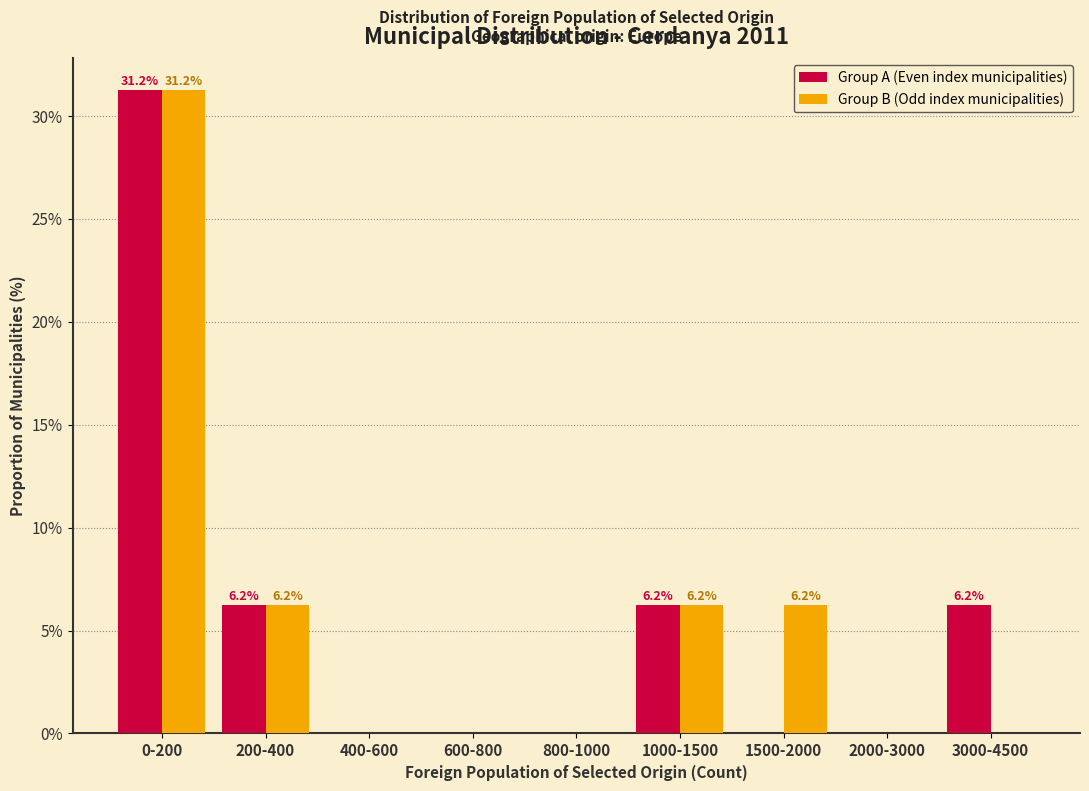

The value of Group A (Even index municipalities) at 400-600 is 12.3. True or false?

False